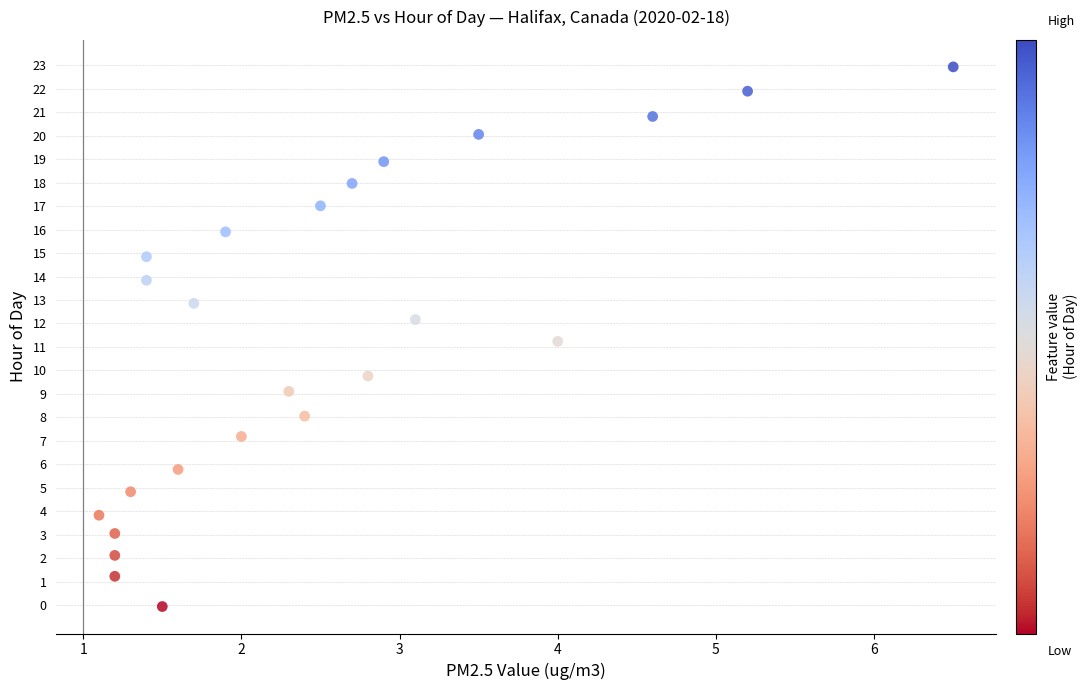

What is the range of Y values (max minus min)?

23.0